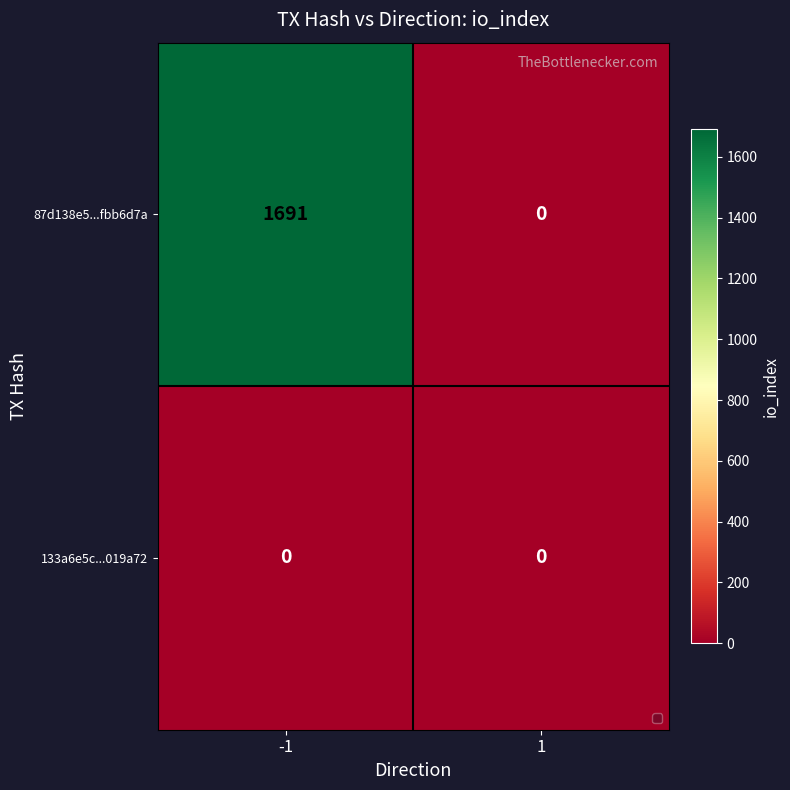

Reading left to right, transcribe all the data shown in this chart.

87d138e5...fbb6d7a: 1691	0
133a6e5c...019a72: 0	0